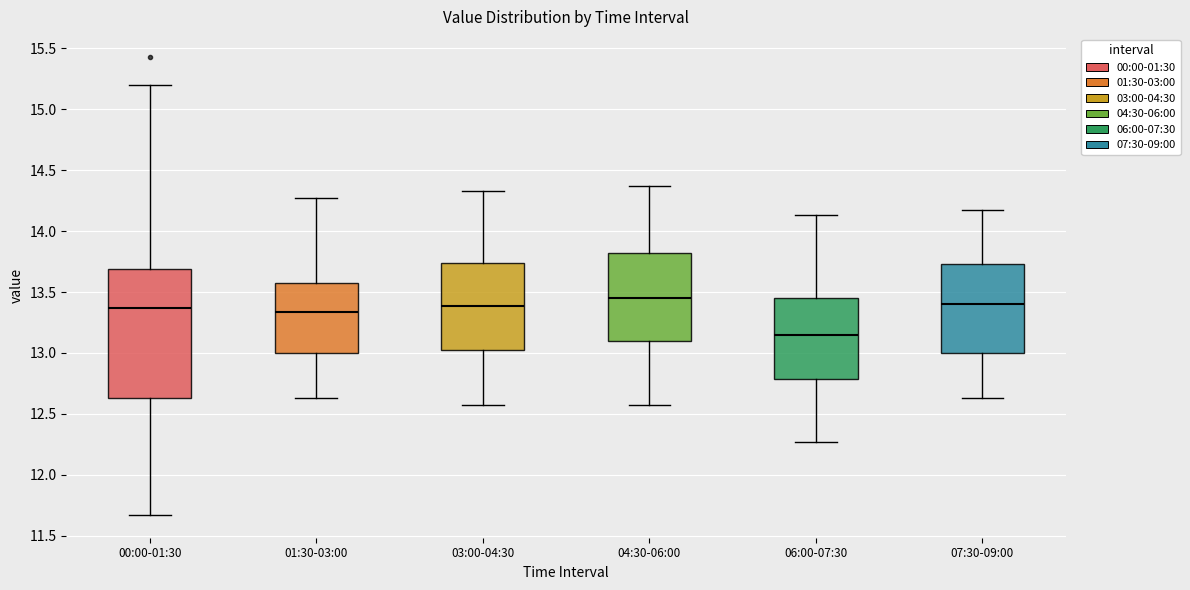

Where is the upper edge of the box for 00:00-01:30 on the y-axis? The values are not printed on the chart, so give them approximately, as read against the axis.

13.70